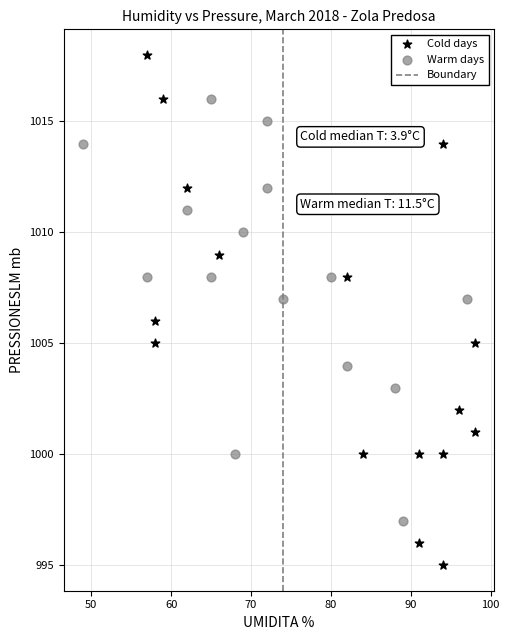

Which series has the largest Y range (max minus min)?

Cold days